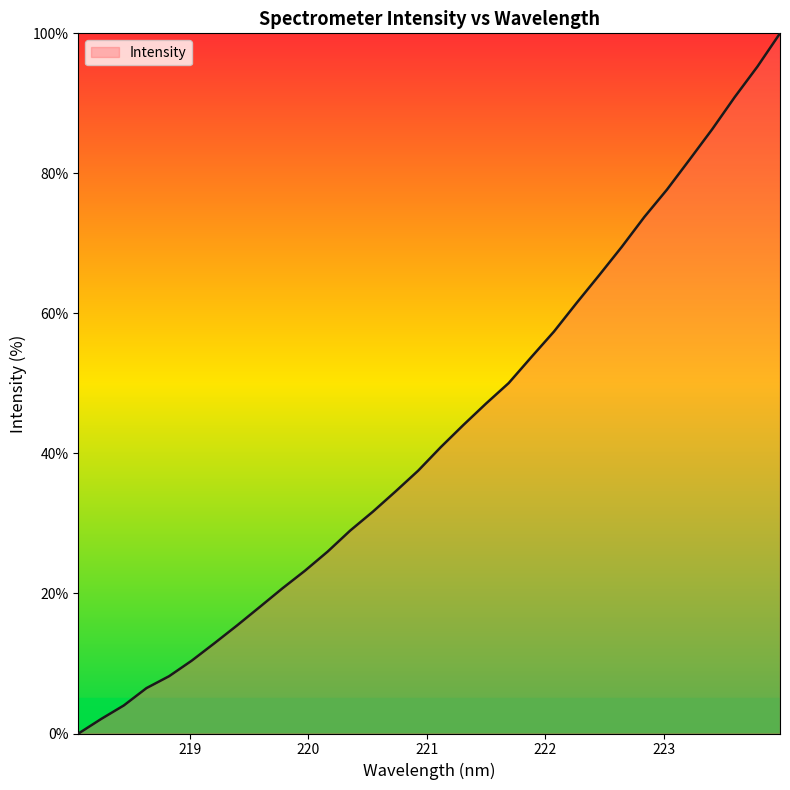

What is the greatest value displayed?

100.0